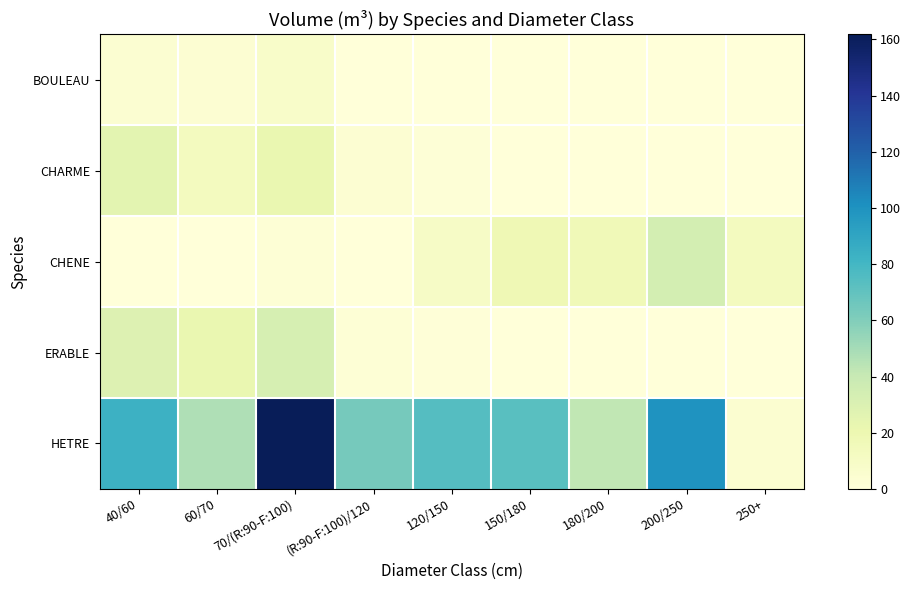

Which series has the widest spread of values?

HETRE